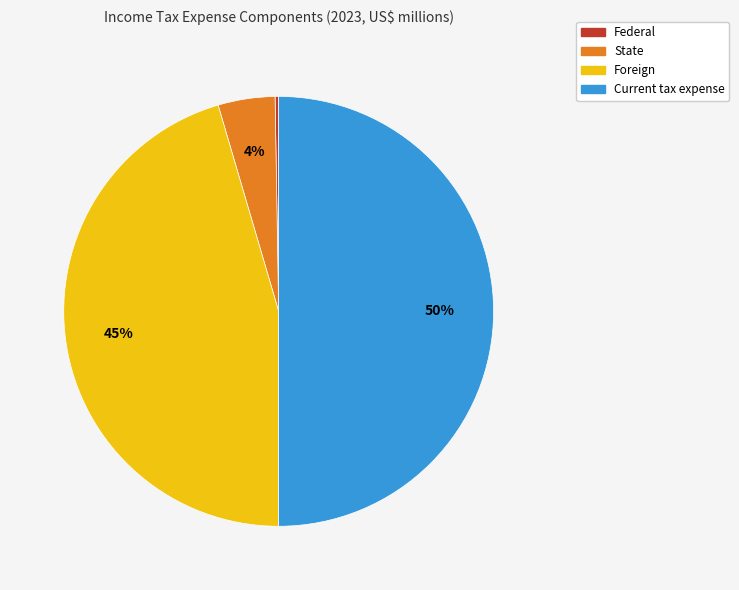

Does State account for over 50% of the chart?

No